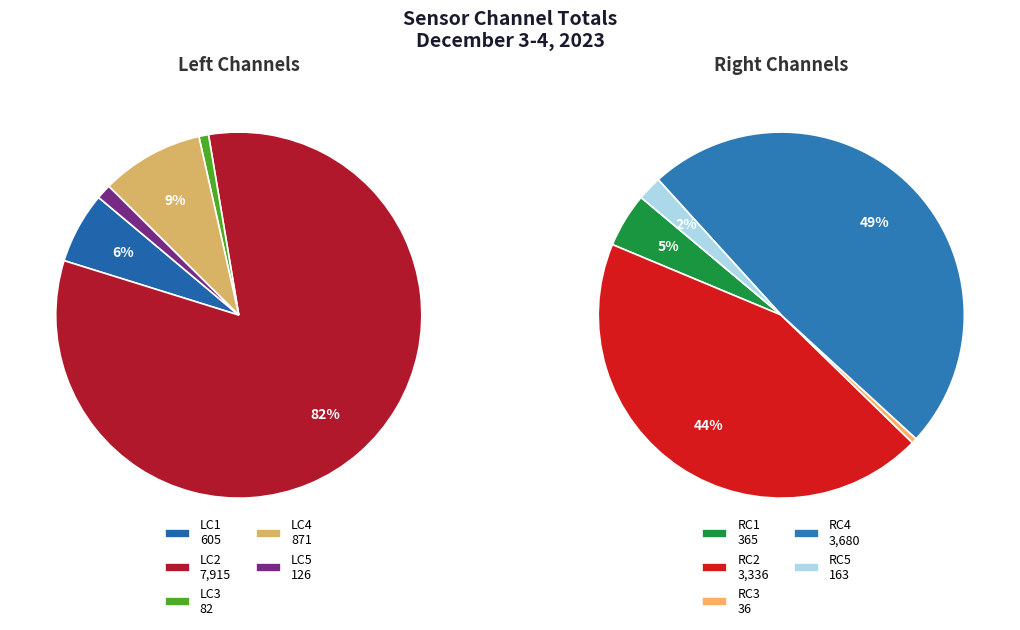

Is it true that 19 is 11% of the pie?

False